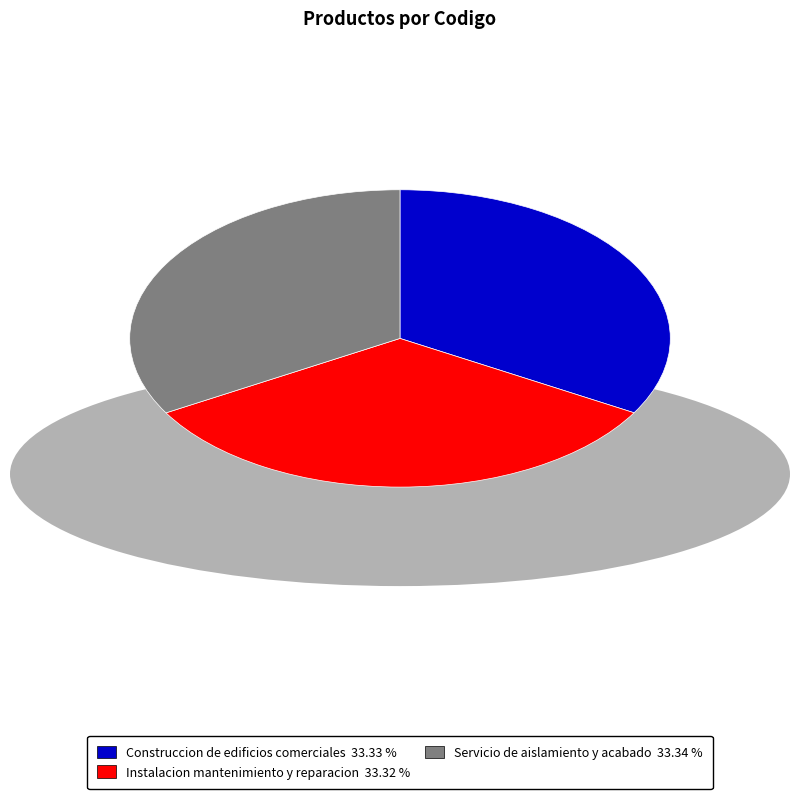

What is the ratio of the value at Instalacion mantenimiento y reparacion 33.32 % to the value at Construccion de edificios comerciales 33.33 %?

1.0